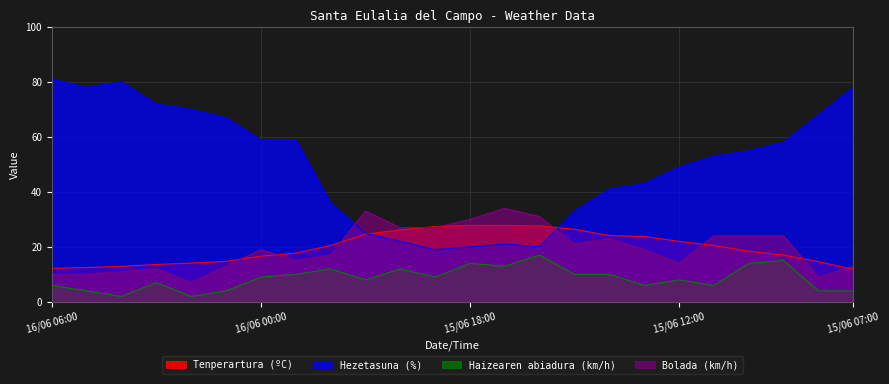

Is the value of Tenperartura (ºC) at 16/06 01:00 greater than the value of Haizearen abiadura (km/h) at 15/06 18:00?

Yes